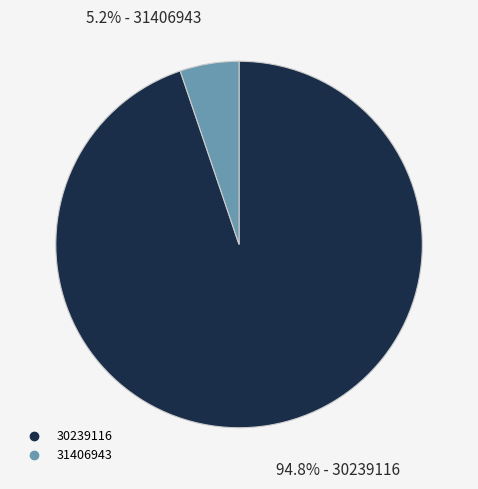

Is it true that 30239116 is 95% of the pie?

True